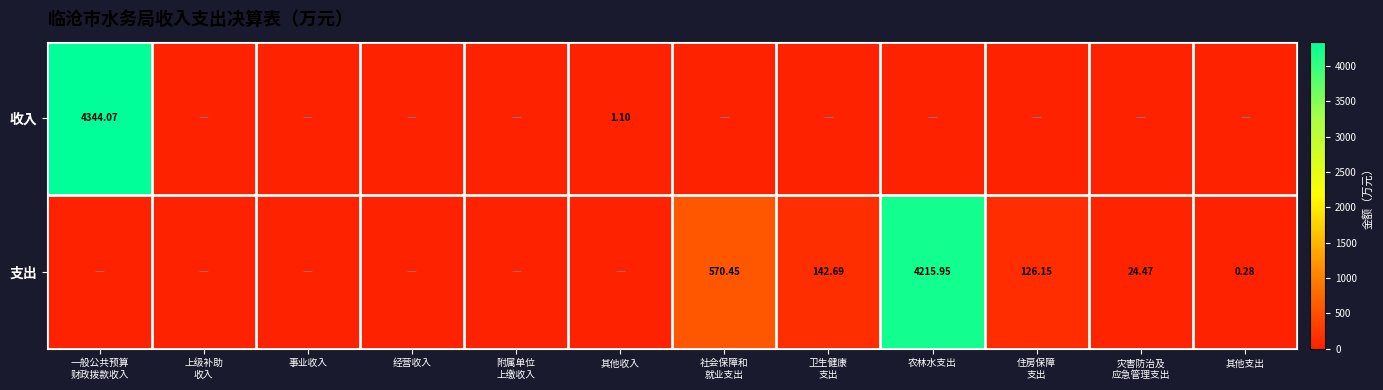

List the labels in order of 收入 value, largest first.

一般公共预算 财政拨款收入, 其他收入, 上级补助 收入, 事业收入, 经营收入, 附属单位 上缴收入, 社会保障和 就业支出, 卫生健康 支出, 农林水支出, 住房保障 支出, 灾害防治及 应急管理支出, 其他支出